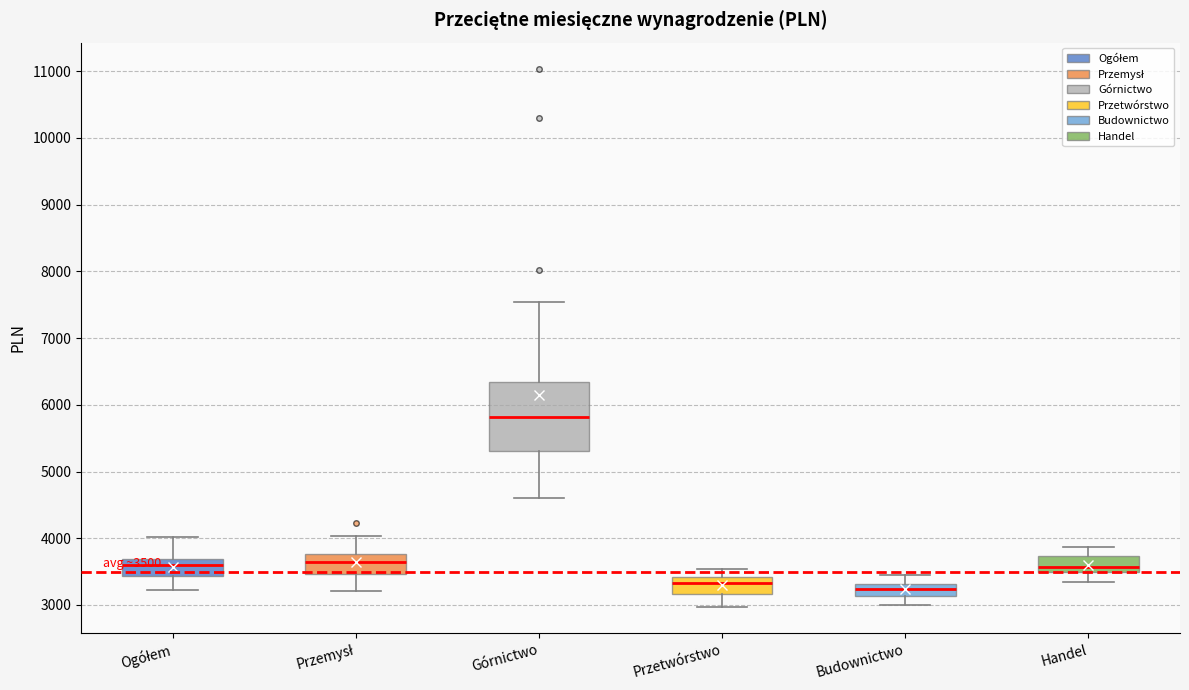

Which box is the tallest, from its lower edge to its upper edge?

Górnictwo